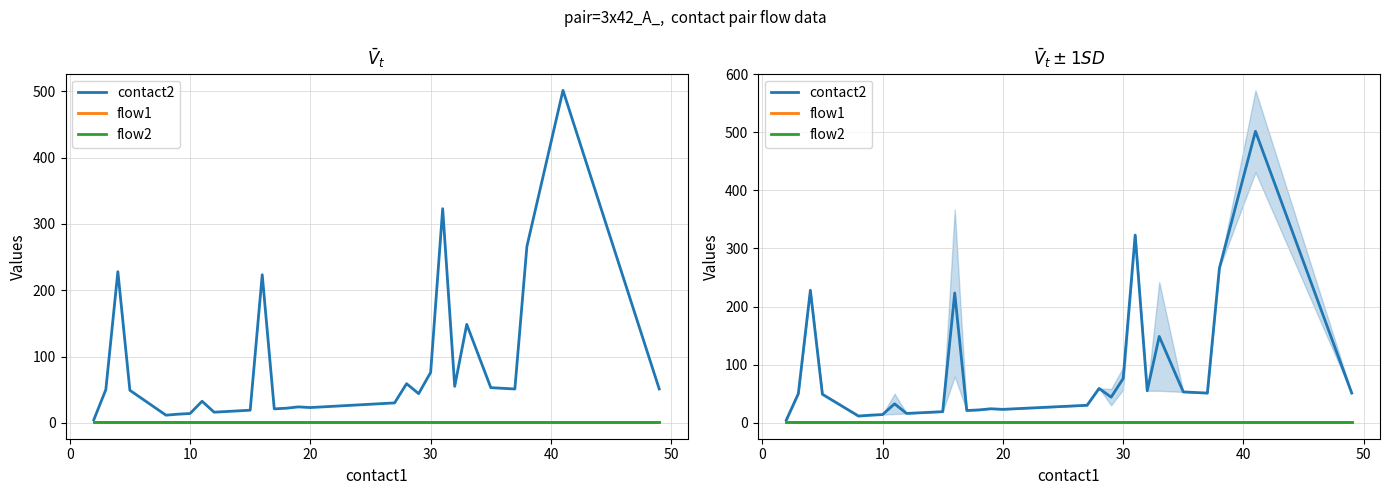

How many lines are shown in the chart?

3